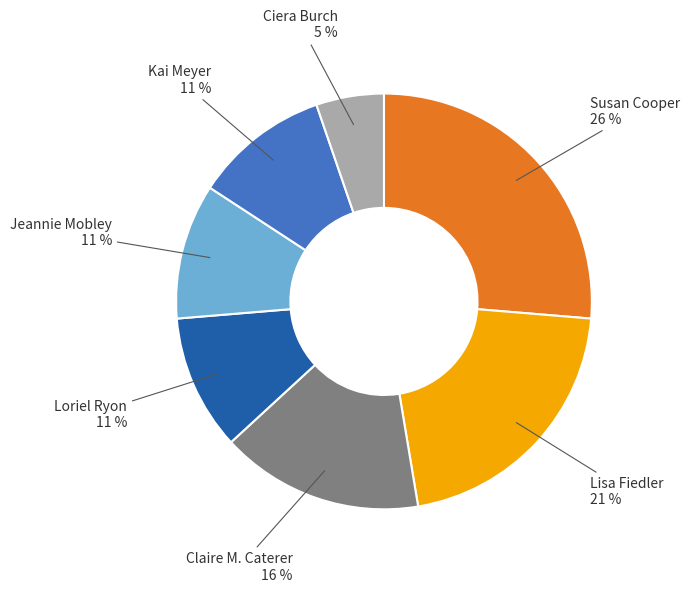

Does any single category account for the majority?

No